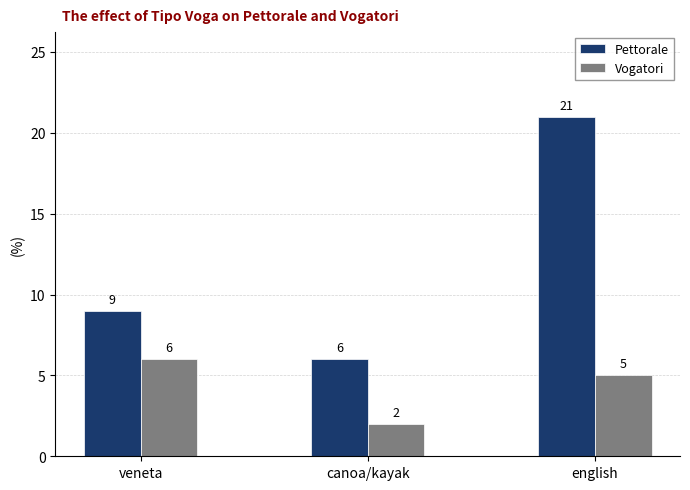

Reading right to left, transcribe all the data shown in this chart.

Pettorale: english=21	canoa/kayak=6	veneta=9
Vogatori: english=5	canoa/kayak=2	veneta=6